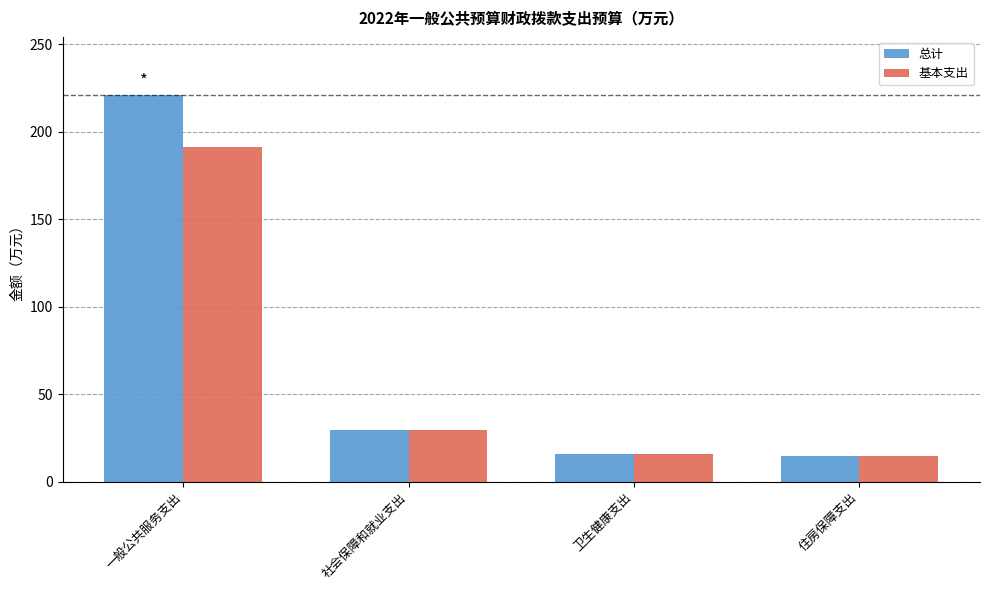

Which label corresponds to the largest value in the chart?

一般公共服务支出